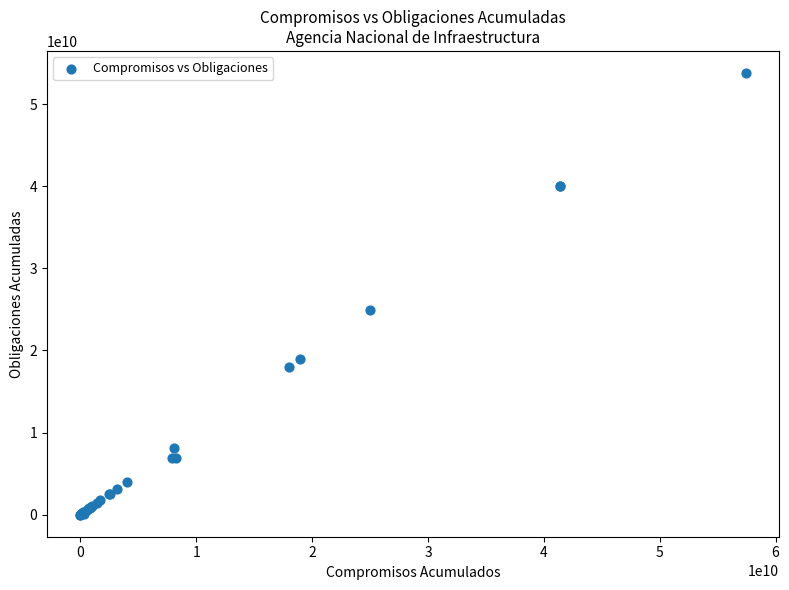

What Y value in the scatter plot is closest to 26895977465?

24973697973.0